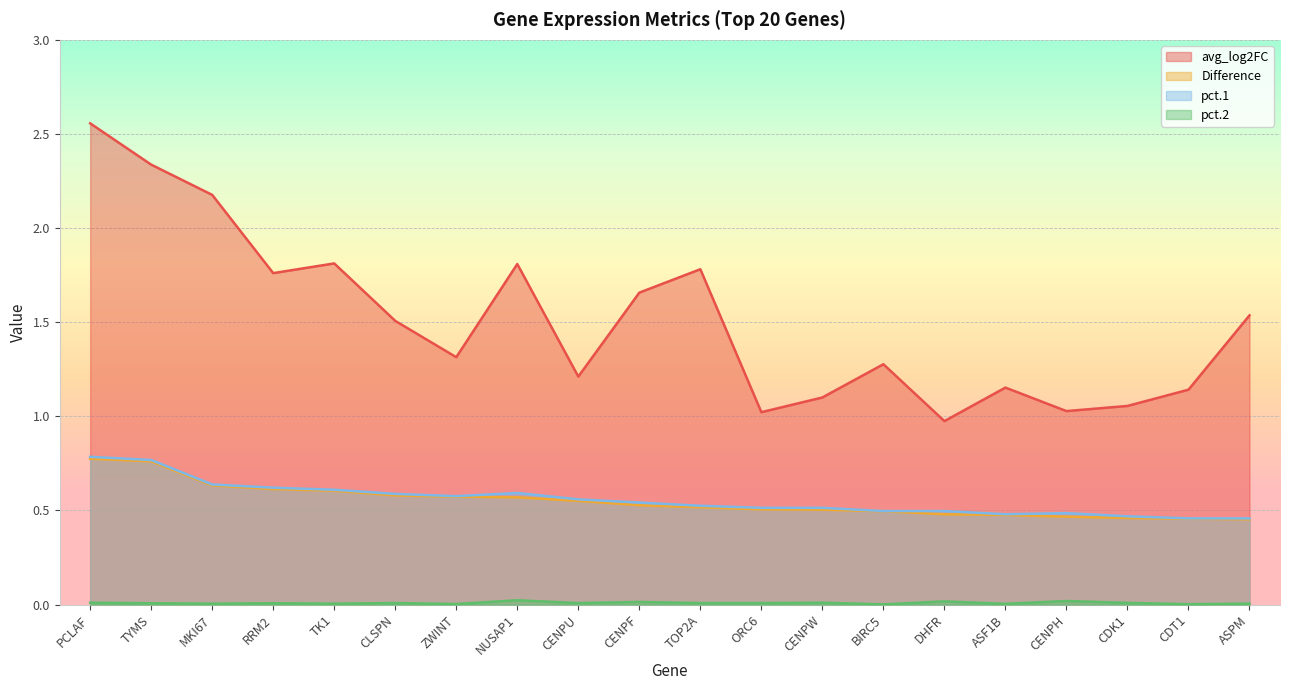

True or false: Difference and avg_log2FC cross at least once.

False